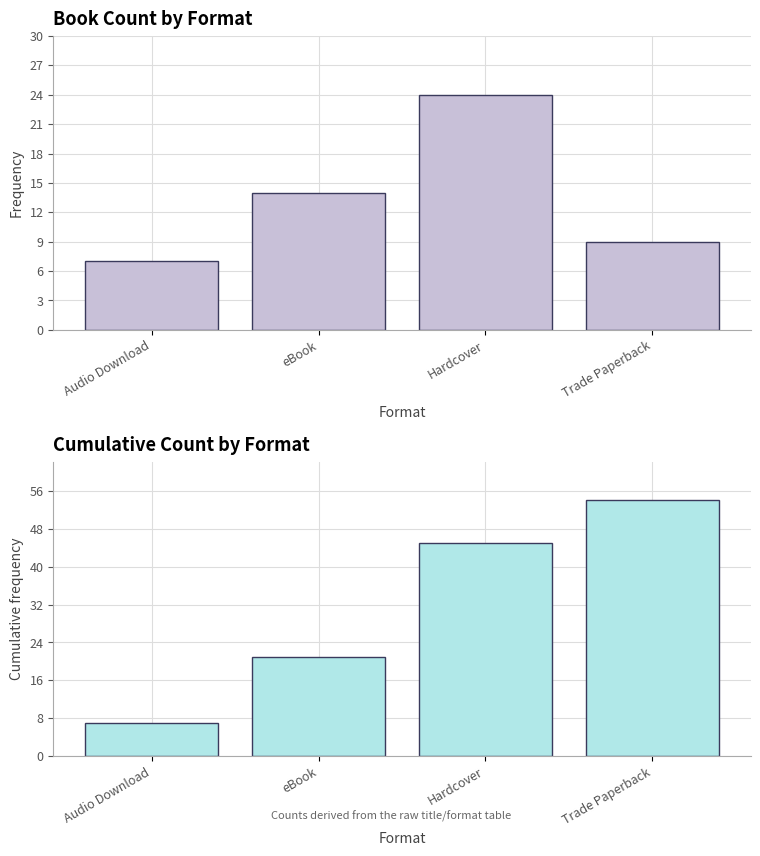

List the labels in order of Count value, largest first.

Hardcover, eBook, Trade Paperback, Audio Download